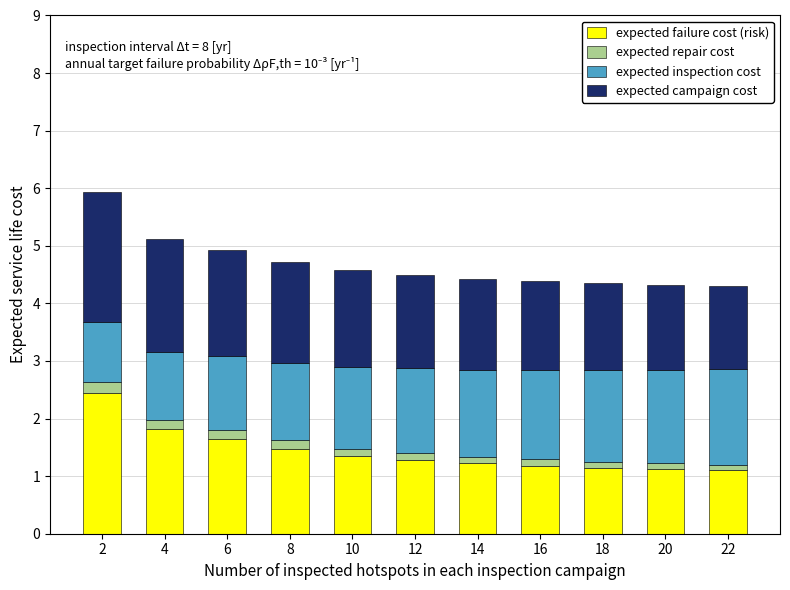

What is the average value of the expected failure cost (risk) series?

1.4